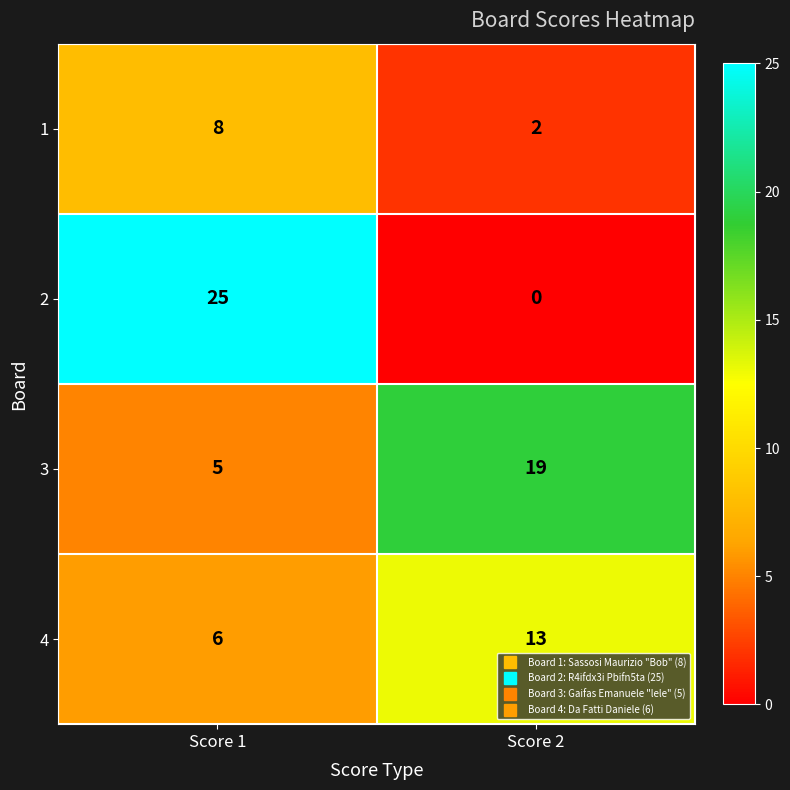

What is the difference between the 3 values at Score 2 and Score 1?

14